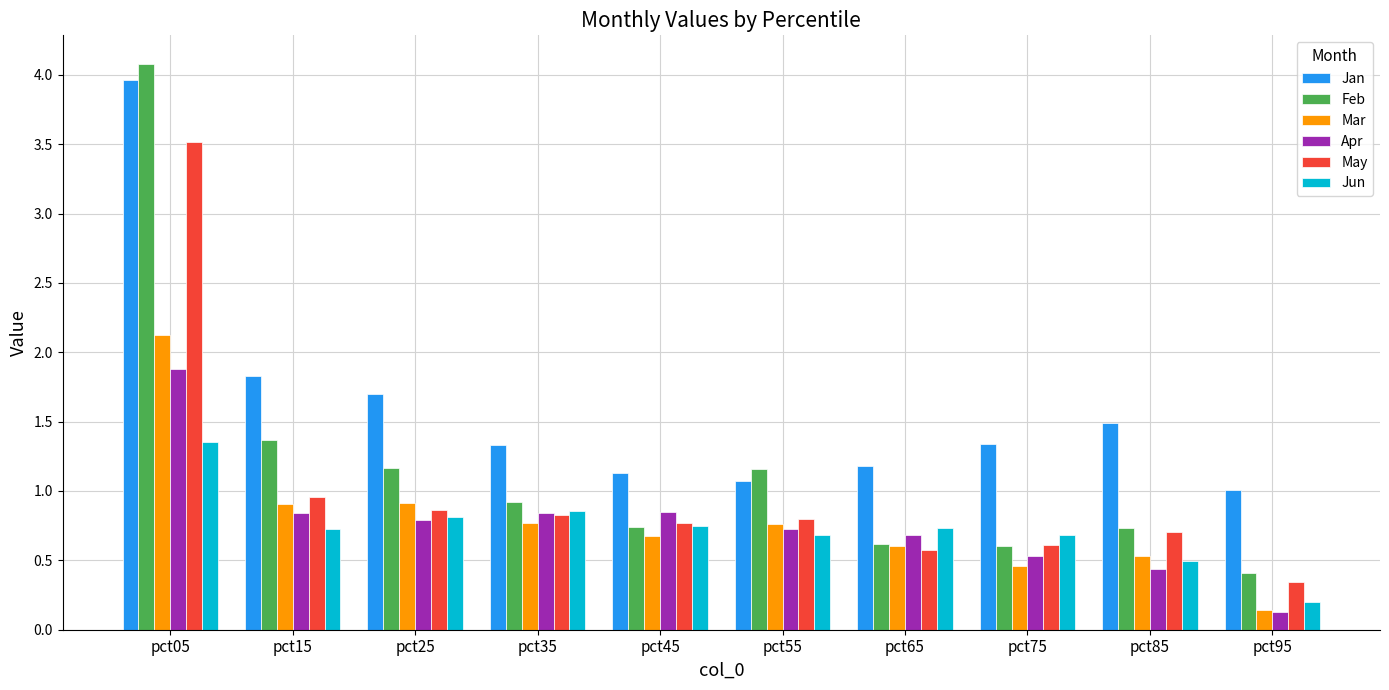

What is the total value across all series at pct55?

5.2